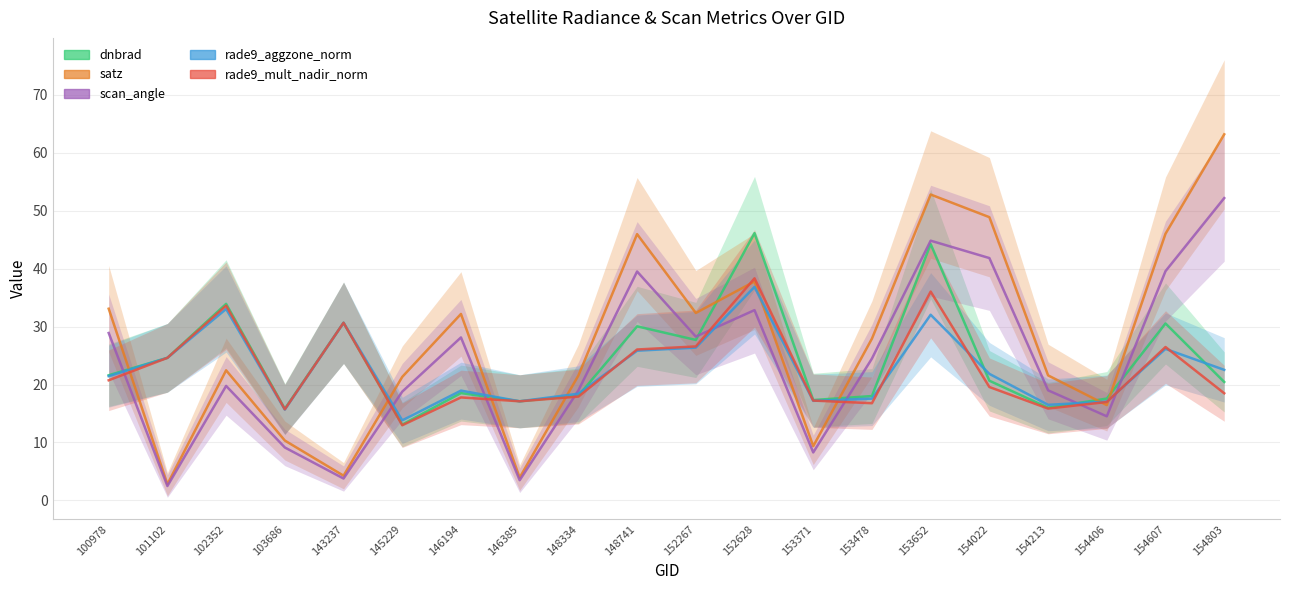

At which label is dnbrad closest to 29?

148741